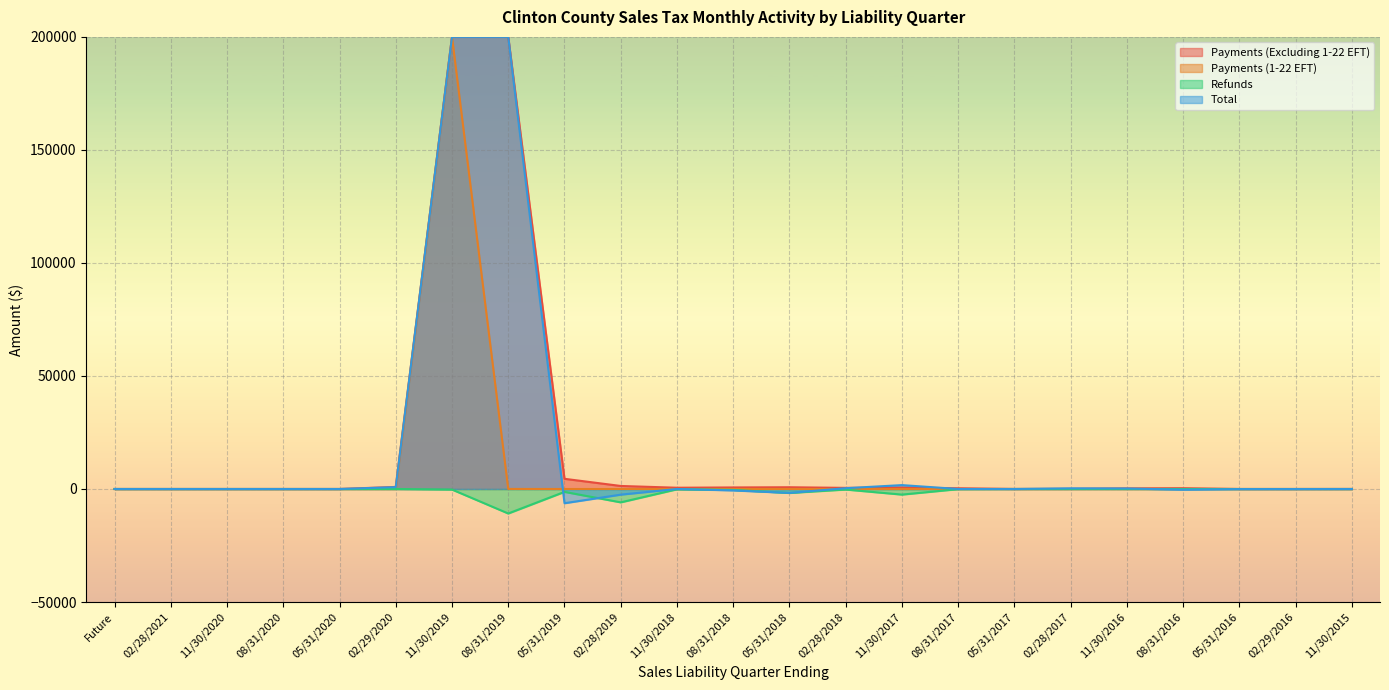

The Payments (Excluding 1-22 EFT) series shows 268001.4 at 11/30/2019. True or false?

False